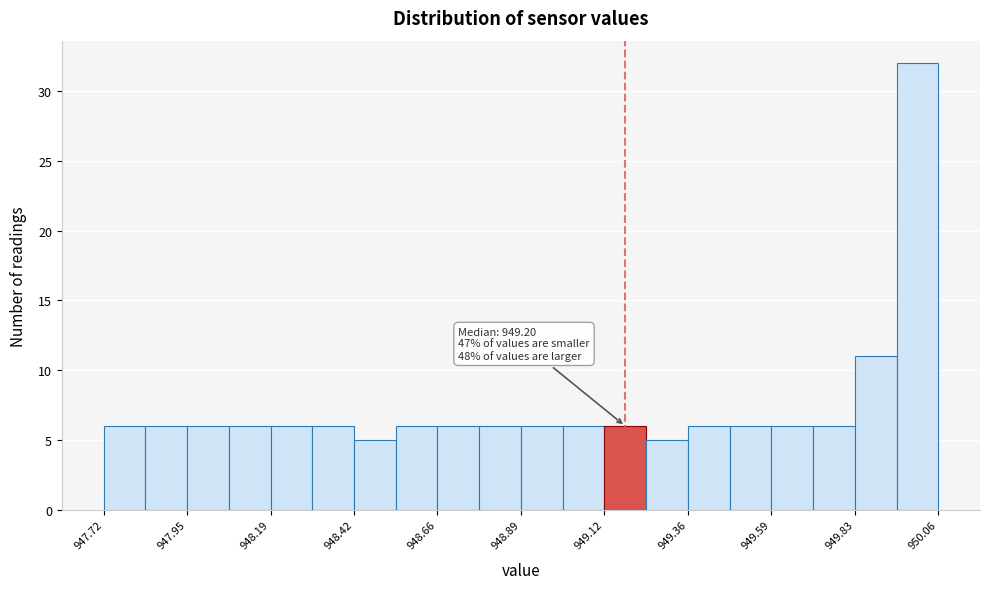

Read against the x-axis, roughly where is the centre of the tallest bar?

950.00